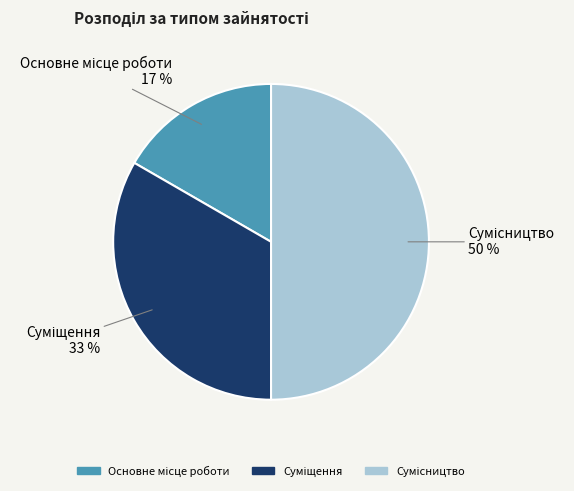

To the nearest percent, what is the average slice percentage?

33%